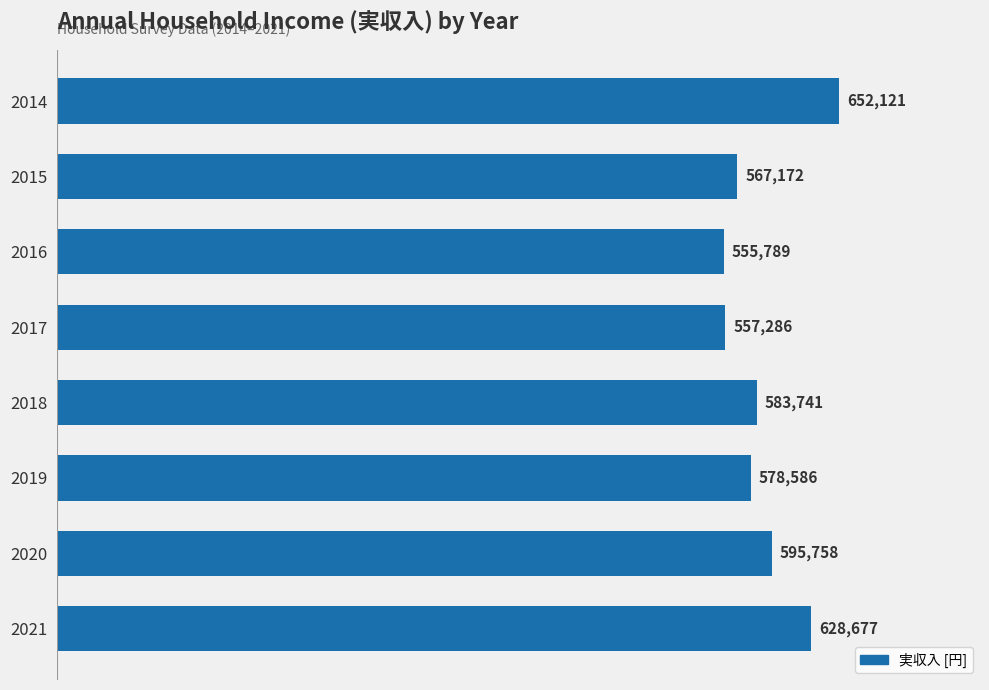

Are the bars grouped side by side (vs. stacked)?

No